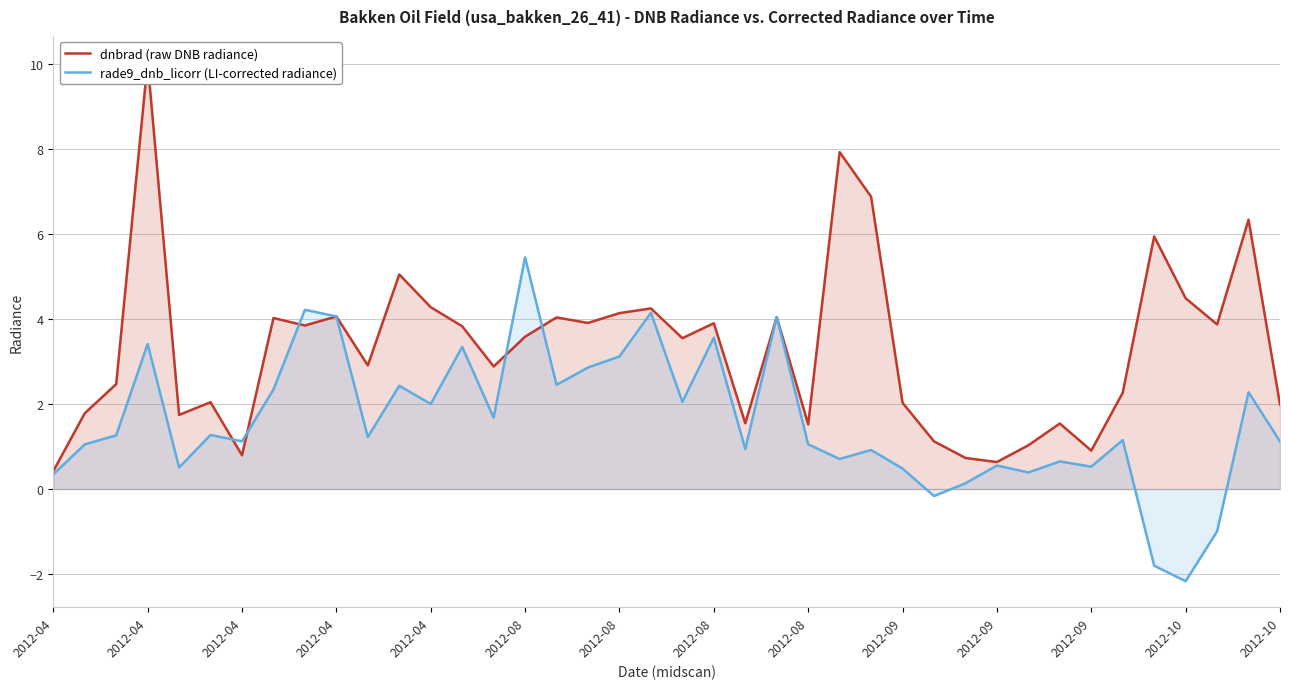

Does the chart have visible grid lines?

Yes